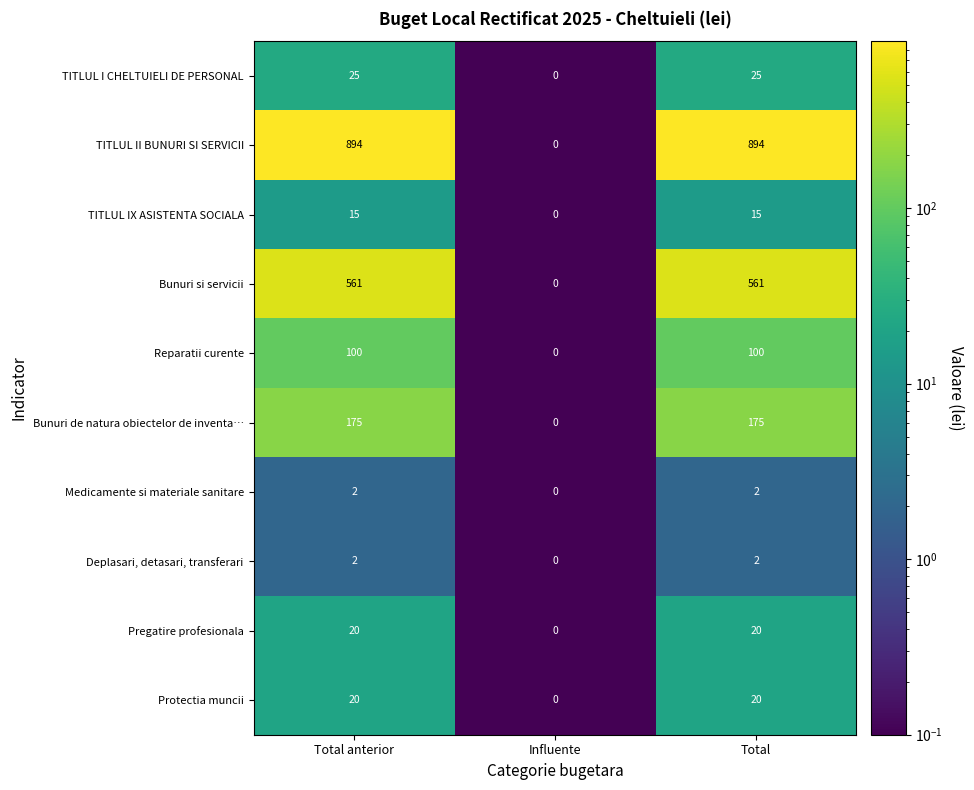

How many Reparatii curente values are between 0 and 100?

3